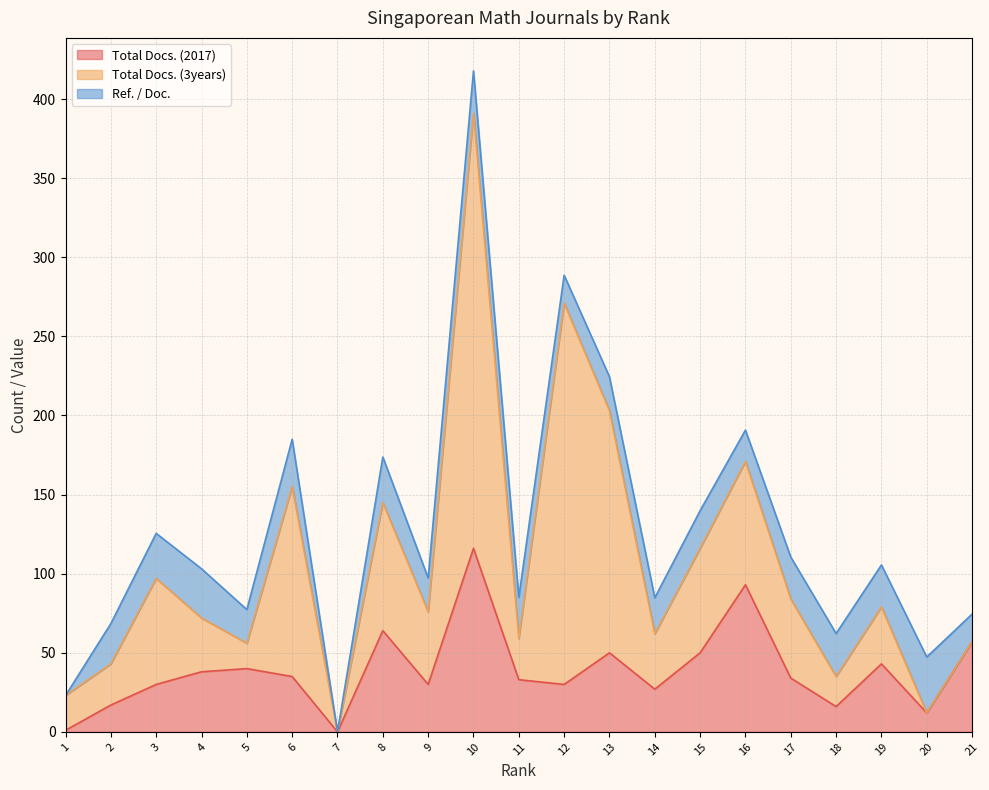

True or false: Ref. / Doc. has a value of 28.5 at 3.

True